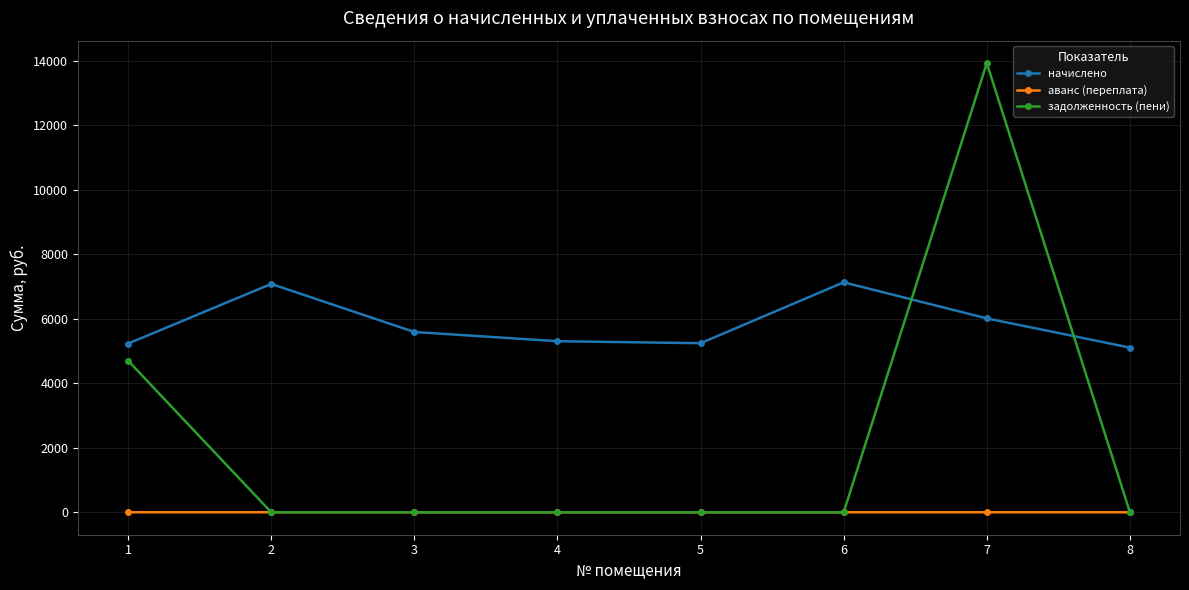

Is it true that задолженность (пени) equals -8643.2 at 8?

False